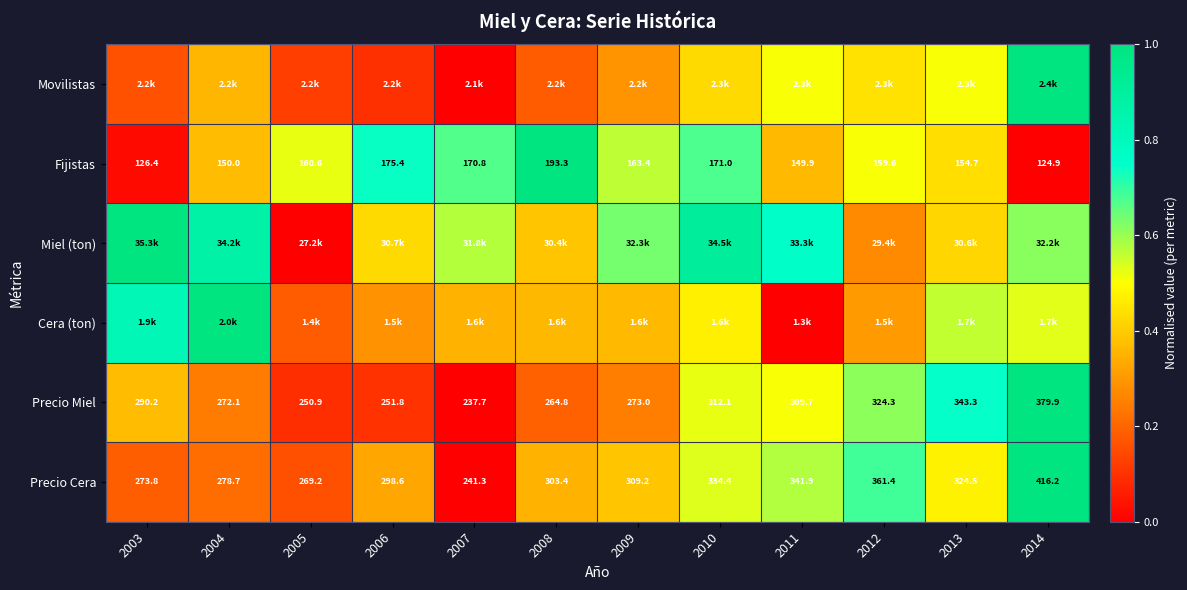

How many data points in Fijistas are above 160?

6